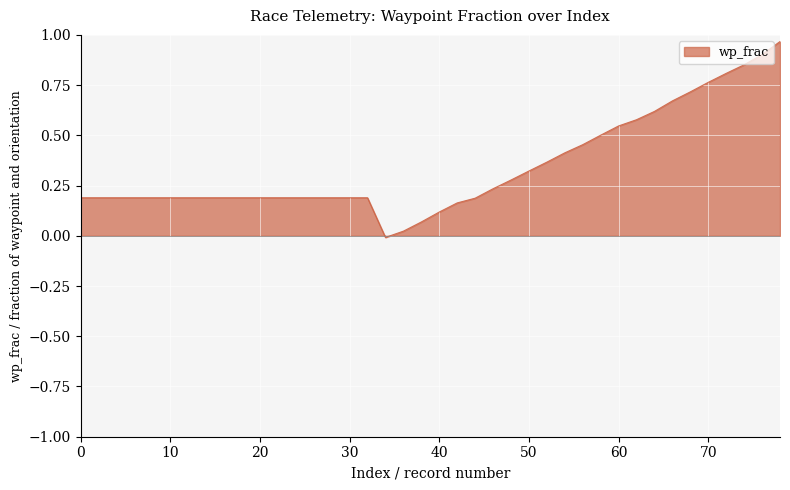

Does the chart display data point markers on the line(s)?

No